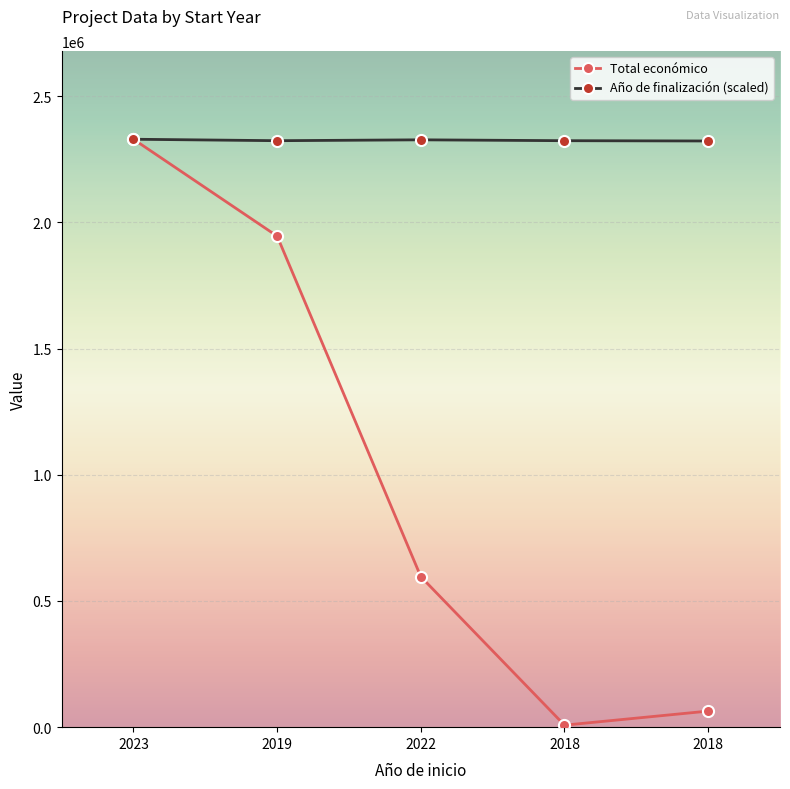

How many data points in Año de finalización (scaled) are less than 2324196?

1